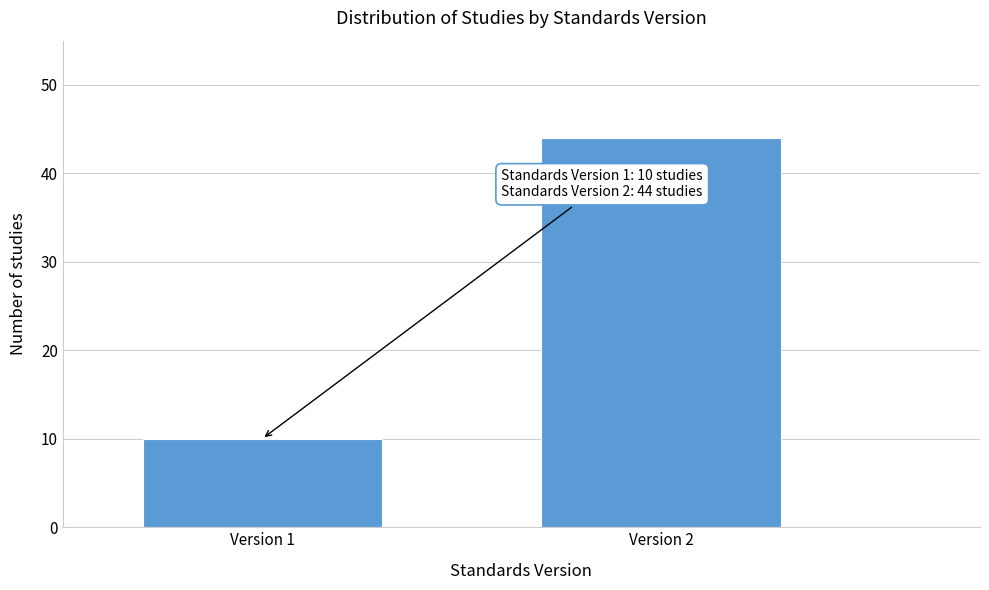

Reading right to left, extract all data points from this chart.

44	10